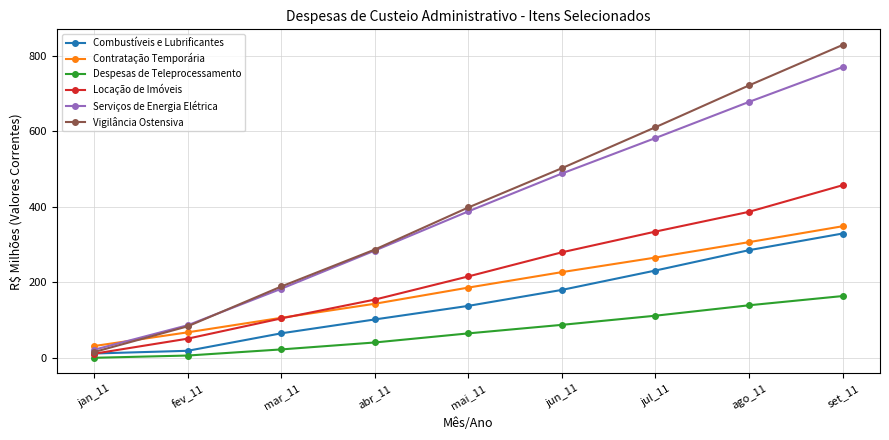

The Serviços de Energia Elétrica series shows 396.2 at abr_11. True or false?

False